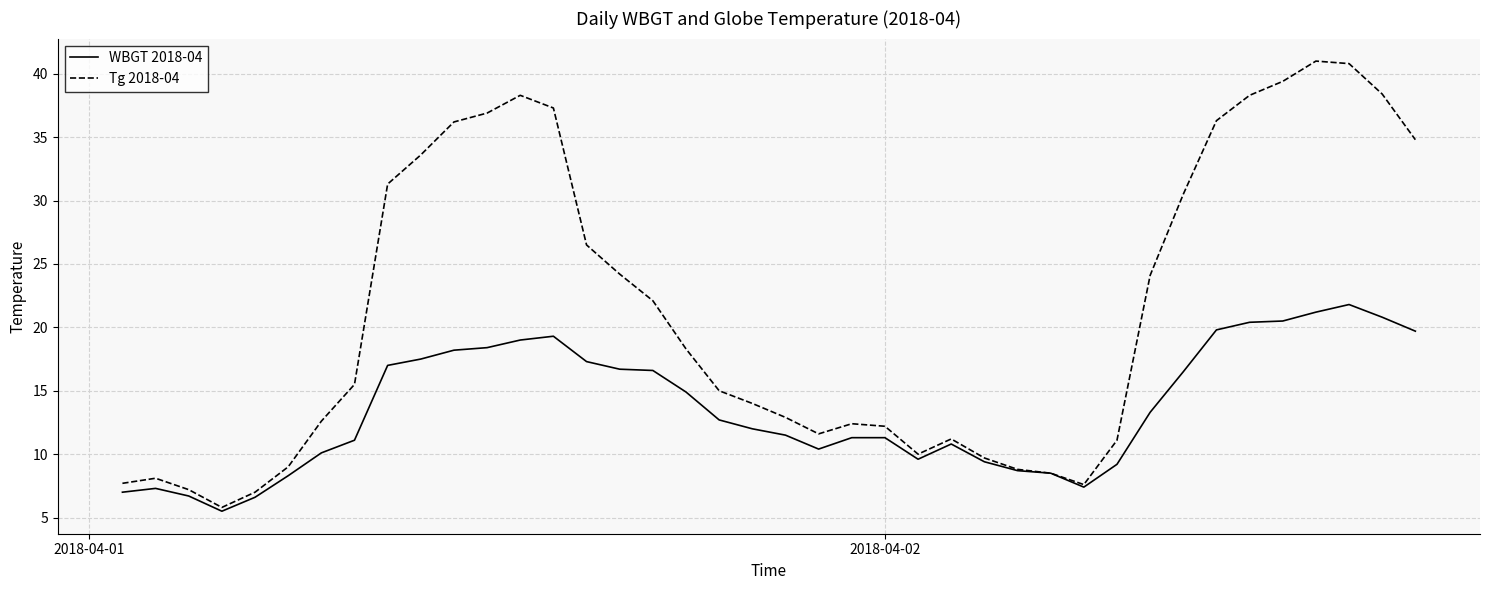

True or false: Tg 2018-04 has more than 0 interior local peaks.

True